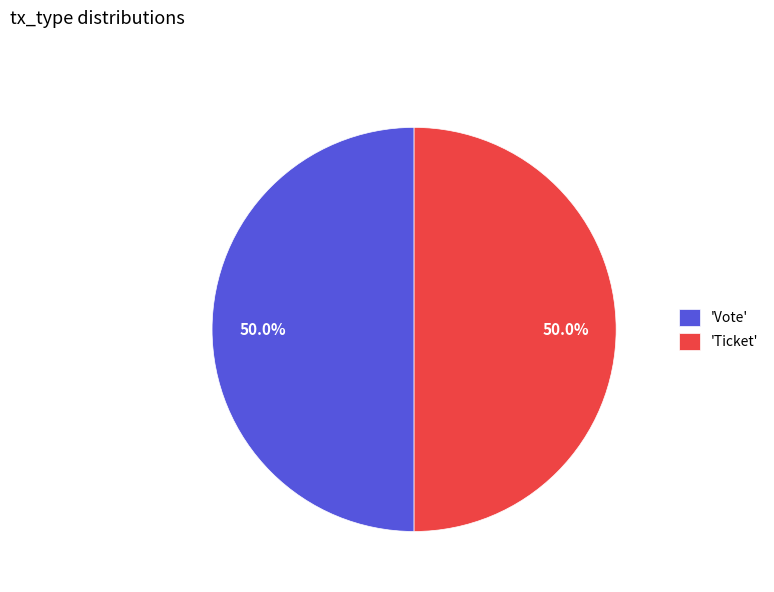

What percentage do 'Ticket' and 'Vote' together represent?

100.0%